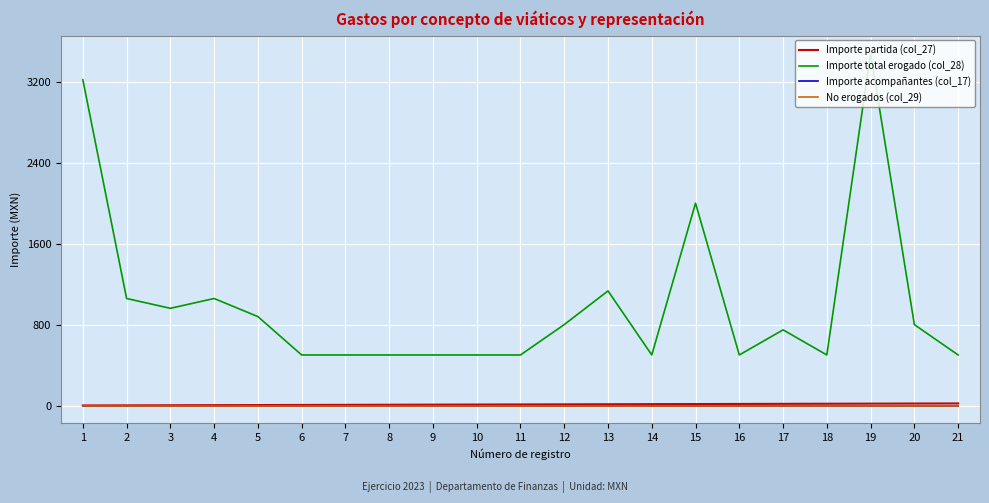

What is the value of the Importe partida (col_27) point at the 20th from the left?

20.0